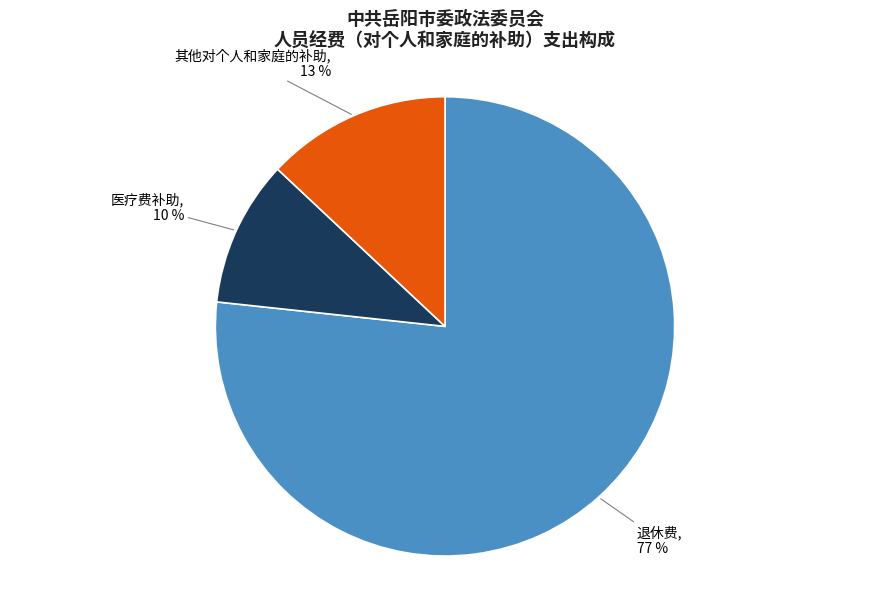

Is there any slice that represents more than half of the pie?

Yes